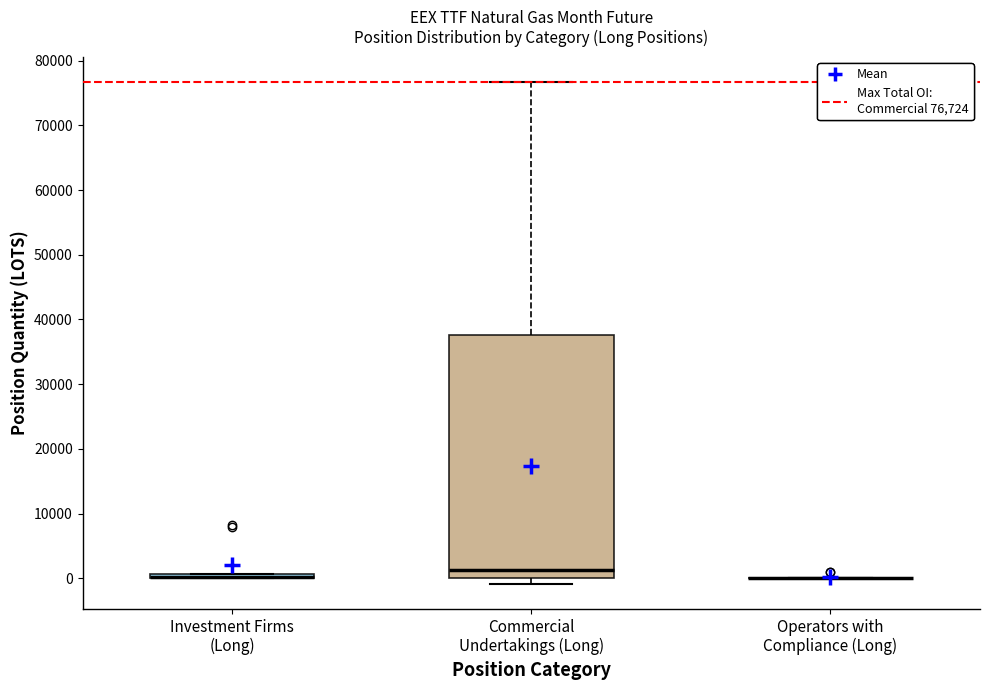

Which box is the tallest, from its lower edge to its upper edge?

Commercial Undertakings (Long)